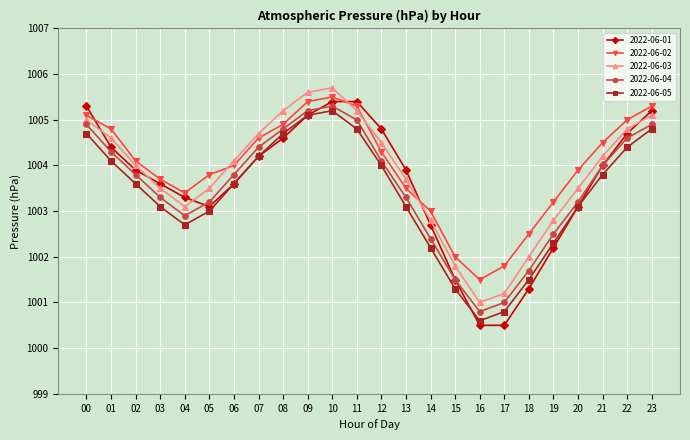

The 2022-06-03 series shows 1518.4 at 15. True or false?

False